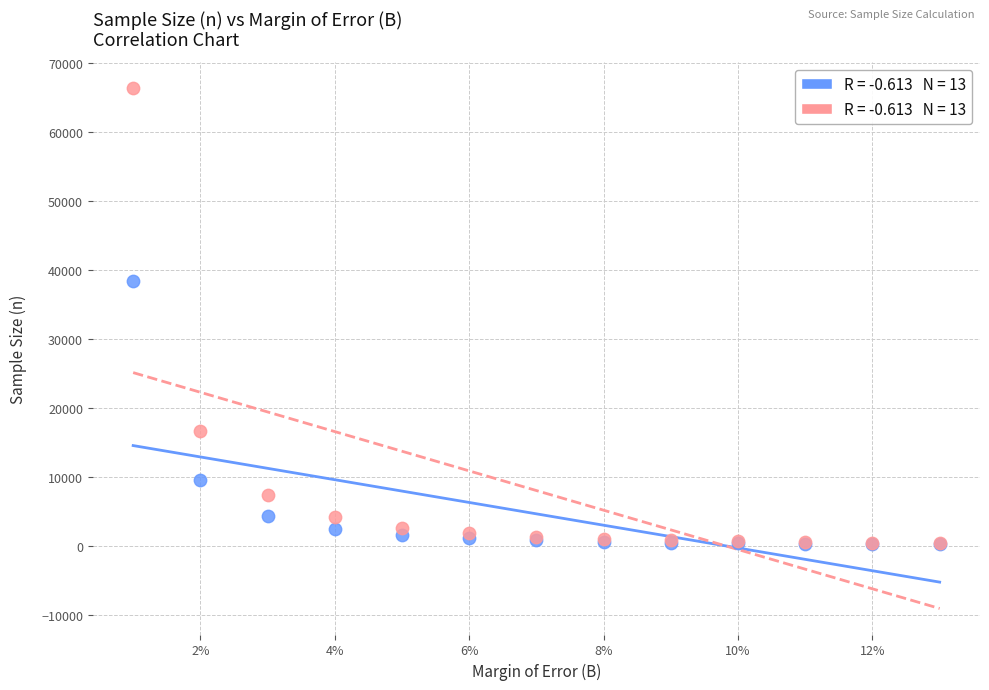

Across all series, what Y value is closest to 33292?

38416.0